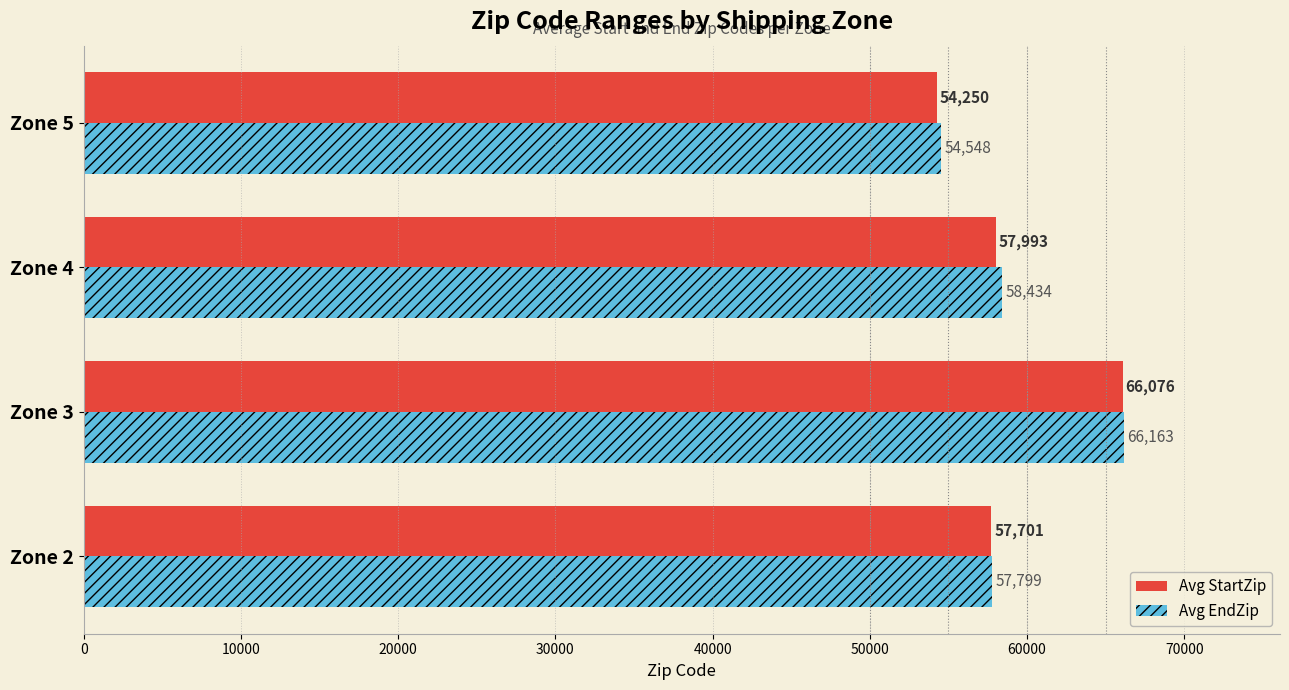

What is the sum of all Avg EndZip values?

236944